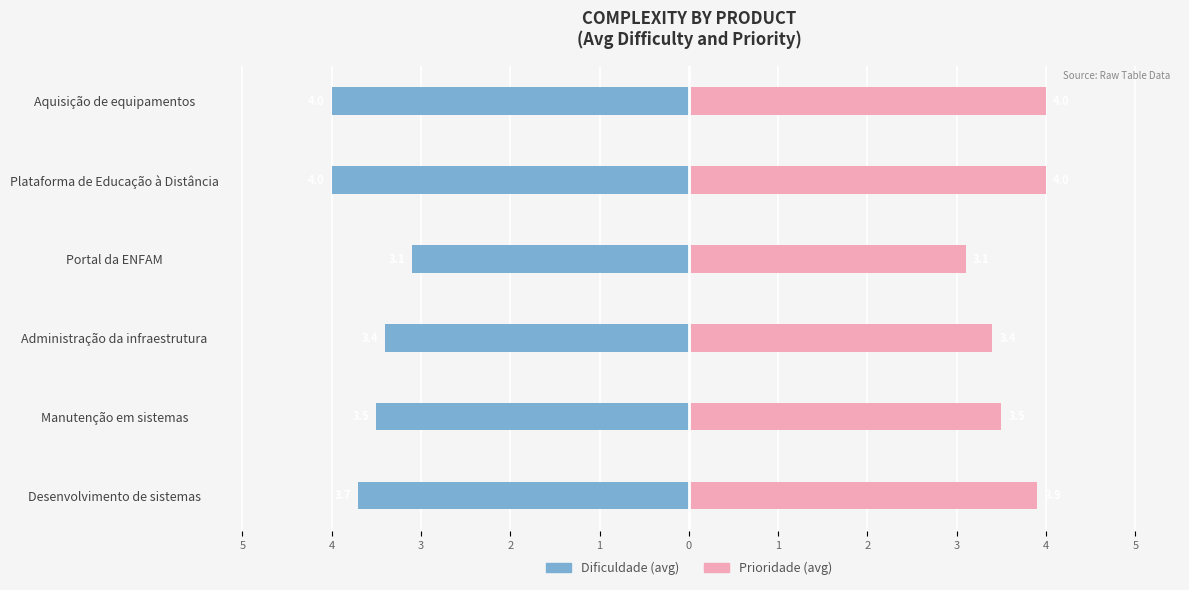

What is the difference between the Prioridade (avg) values at Manutenção em sistemas and Plataforma de Educação à Distância?

0.5